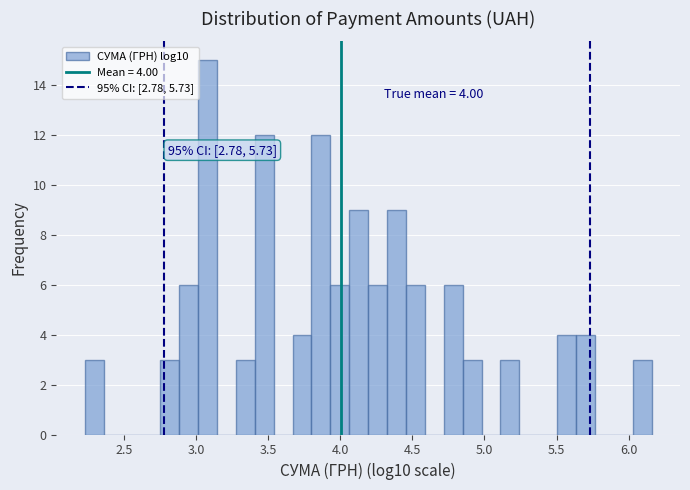

Read against the x-axis, roughly where is the centre of the tallest bar?

3.10